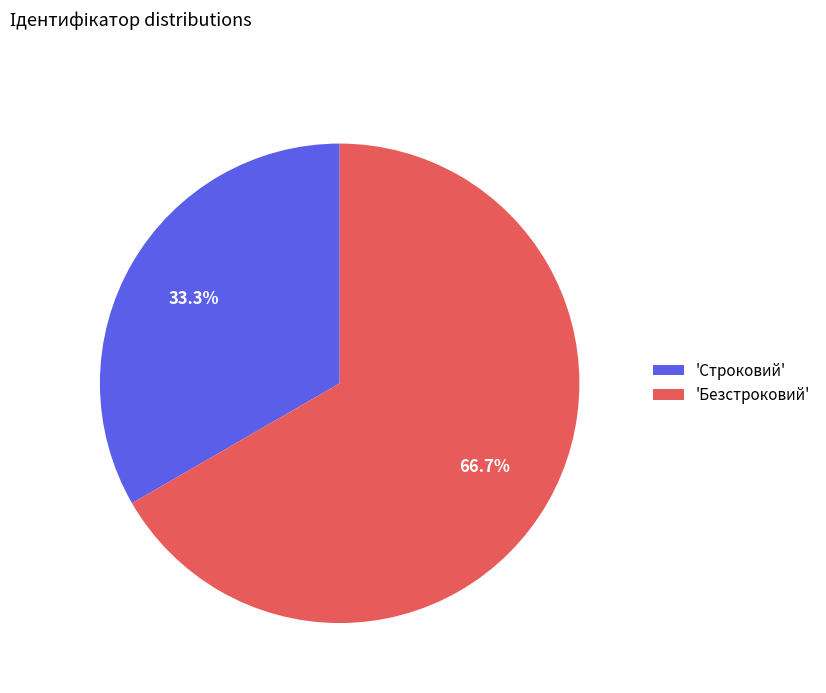

How many slices are in this pie chart?

2